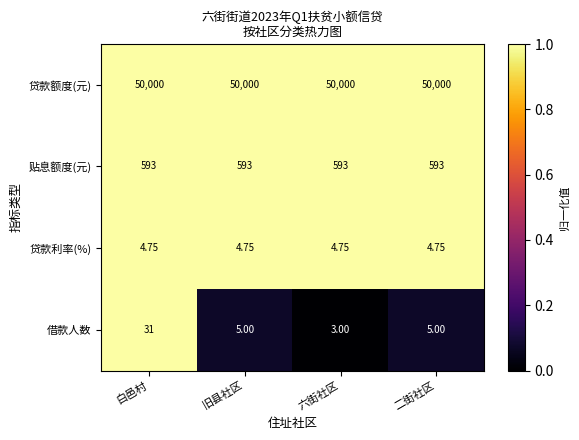

Rank the series at 二街社区 from lowest to highest value.

贷款利率(%), 借款人数, 贴息额度(元), 贷款额度(元)